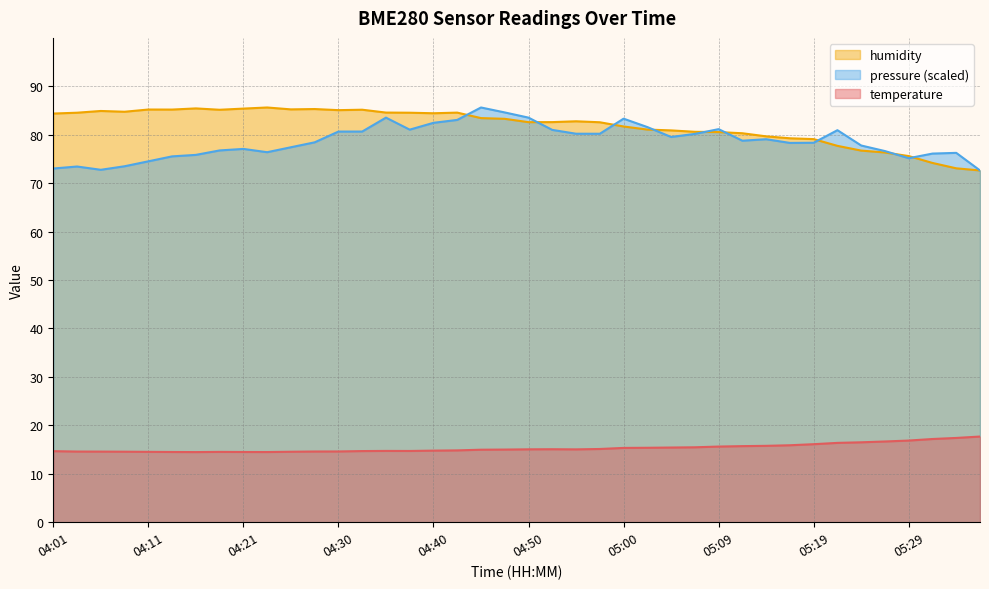

What is the maximum value shown in the chart?

85.6